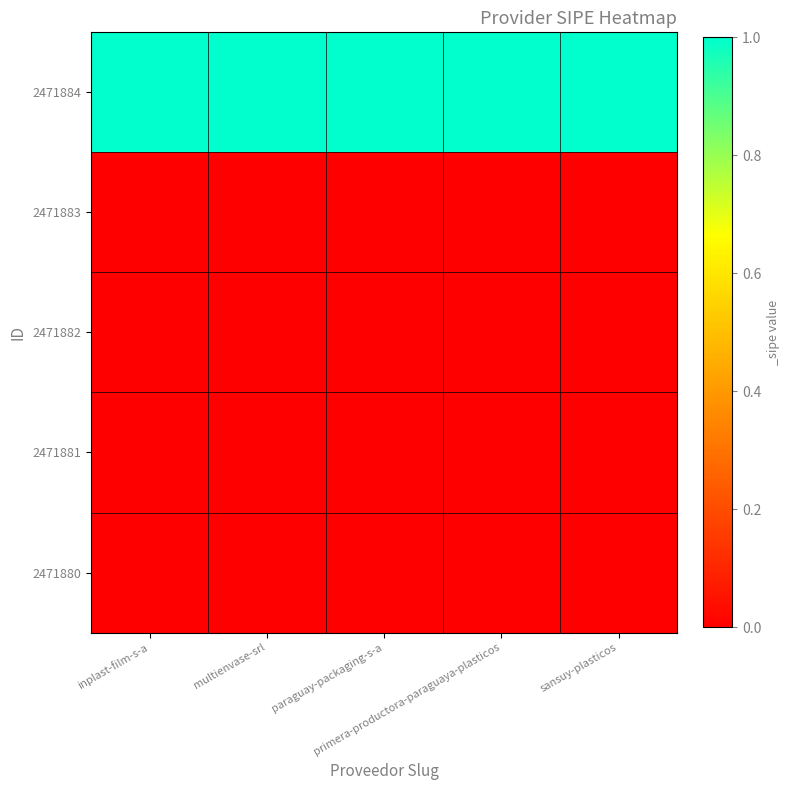

What is the greatest value displayed?

1